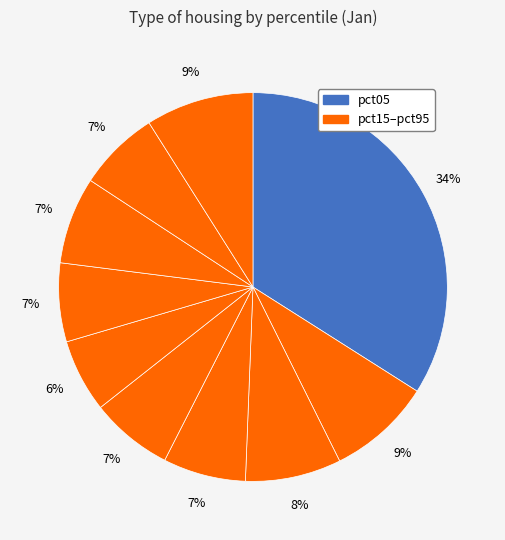

How many slices are in this pie chart?

10